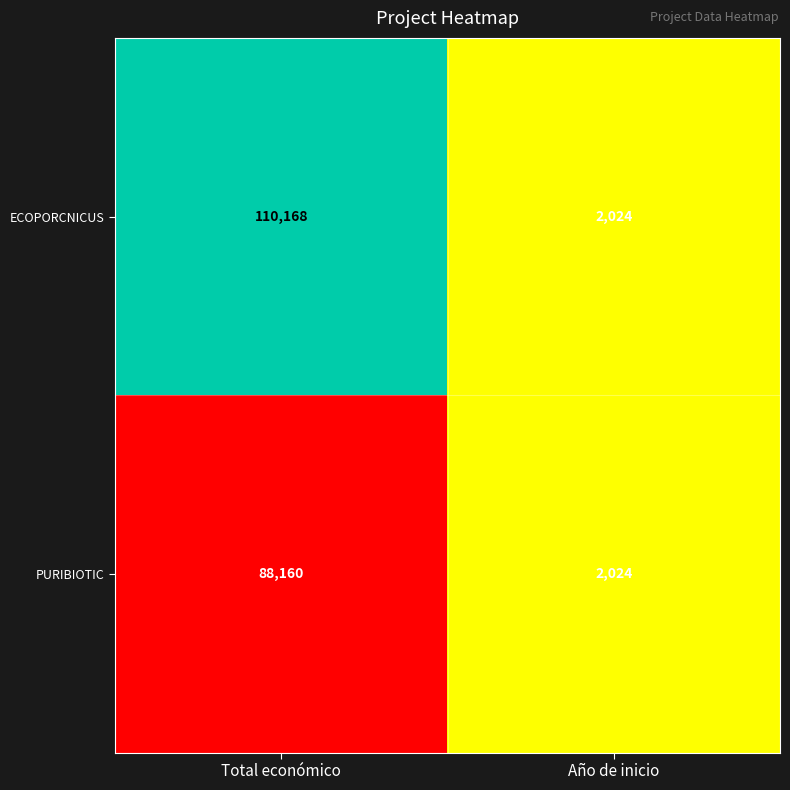

What is the total value across all series at Total económico?

198328